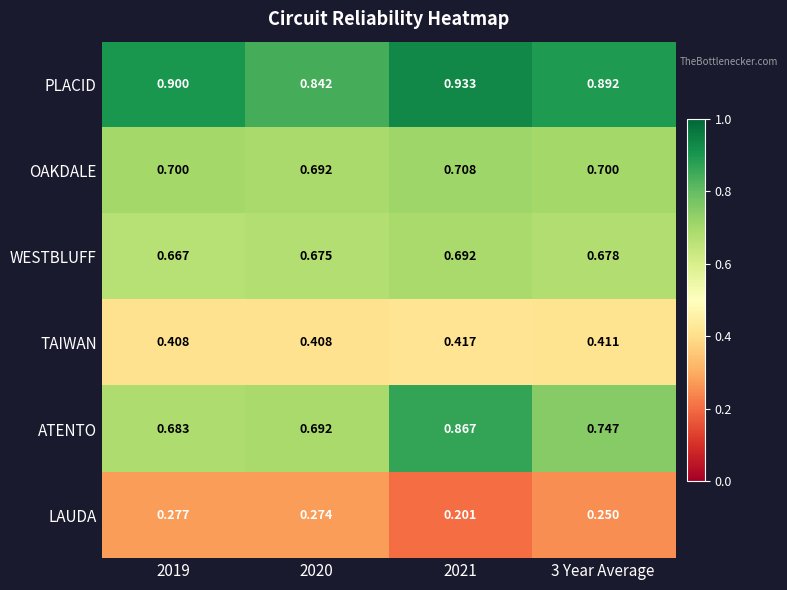

Rank the series at 2019 from lowest to highest value.

LAUDA, TAIWAN, WESTBLUFF, ATENTO, OAKDALE, PLACID